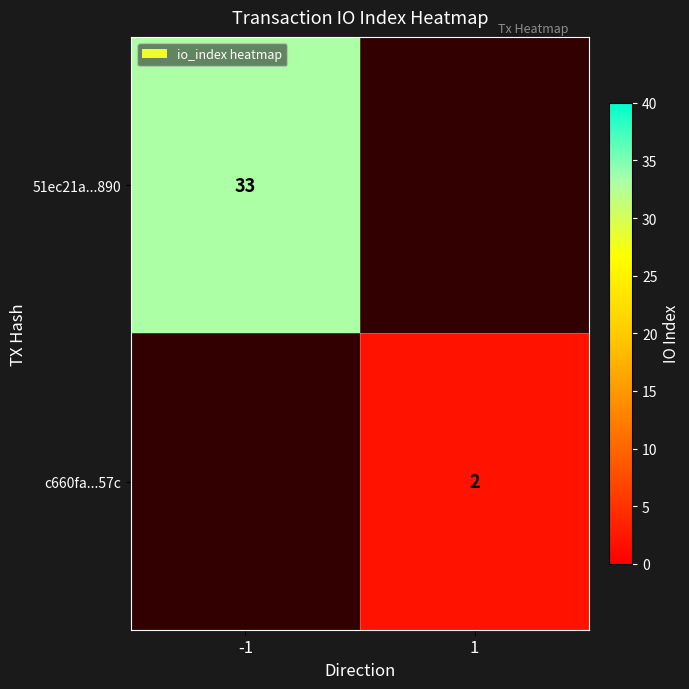

The value of c660fa...57c at 1 is 2. True or false?

True